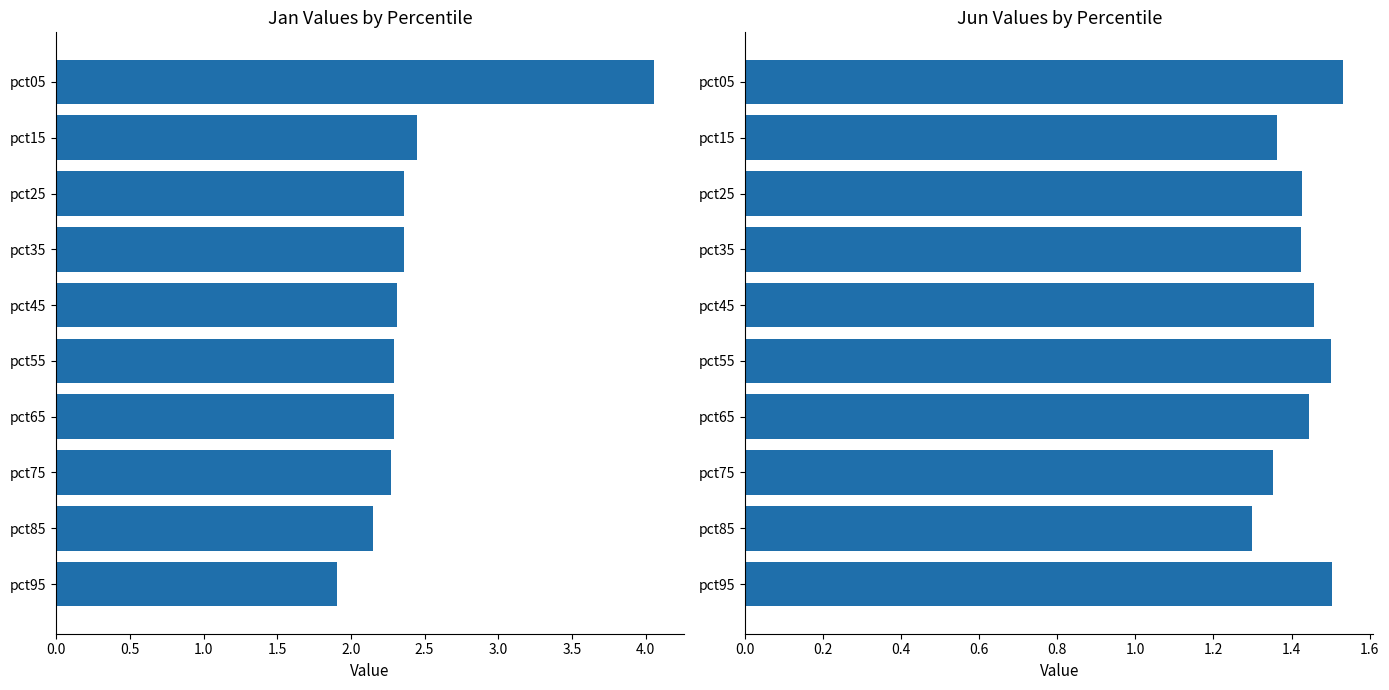

List the series in order of their overall mean, lowest first.

Jun, Jan